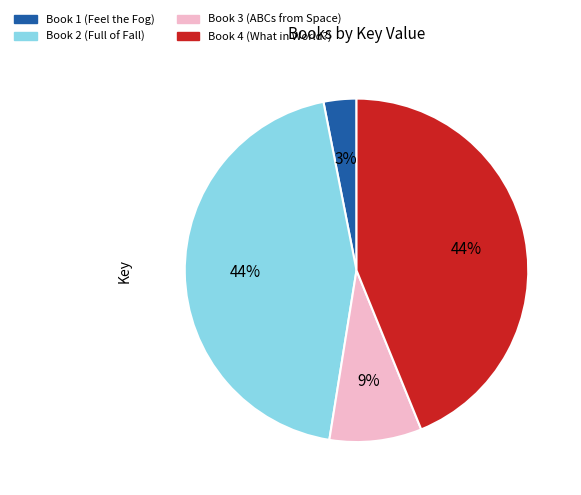

The Book 3 (ABCs from Space) slice represents 1% of the pie. True or false?

False